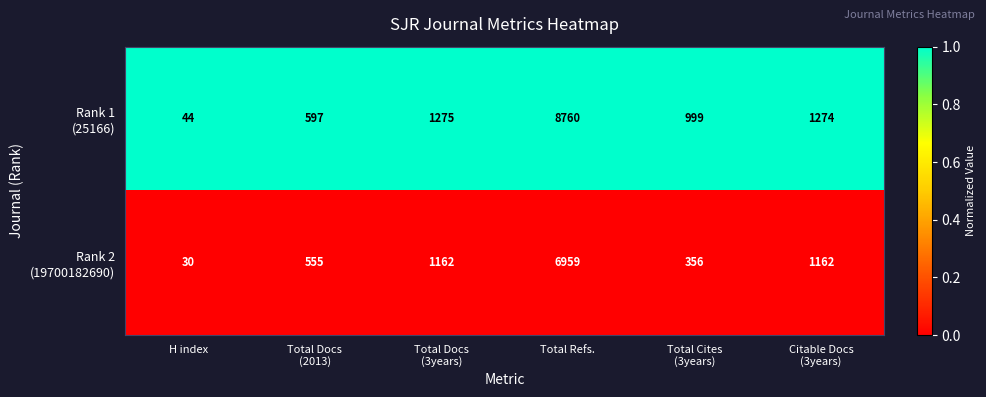

At which category is the sum across all series the highest?

Total Refs.